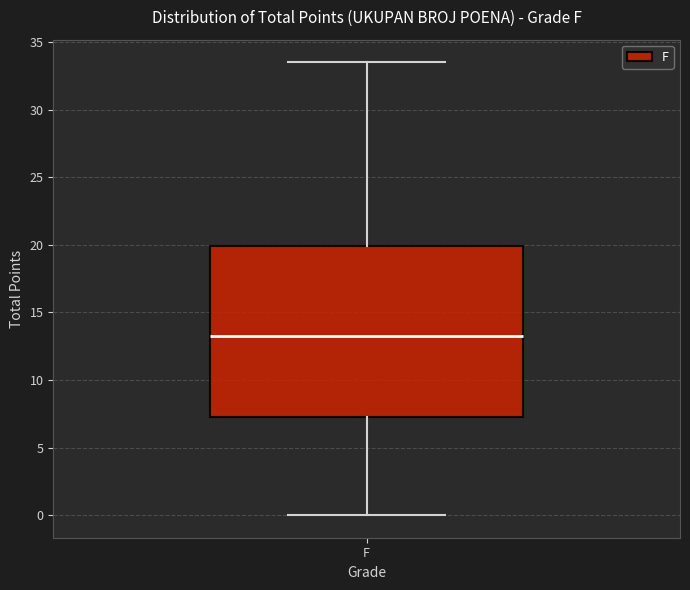

Transcribe this box plot: give where the median line is, the range the box spans, and where the two whiskers end, as read against the y-axis. The values are not printed on the chart, so give them approximately, as read against the axis.

median 13.5, box 7.5 to 20.0, whiskers 0.0 to 33.5